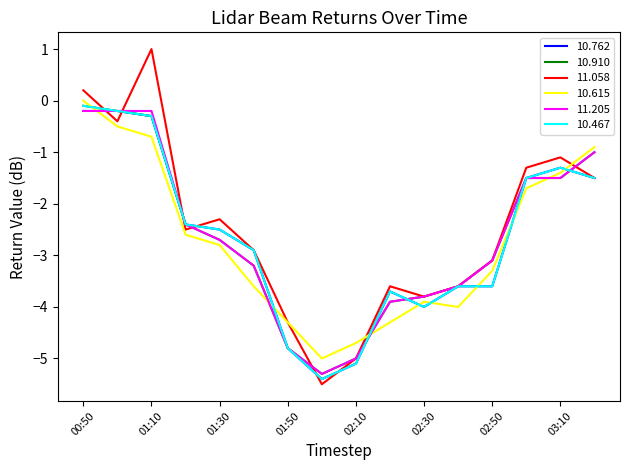

What is the average value of the 10.910 series?

-2.6